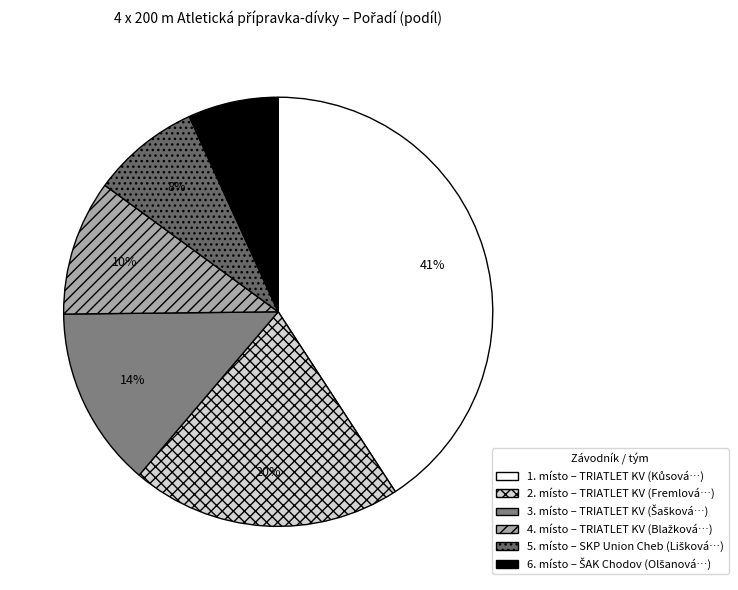

How many segments does this pie chart have?

6